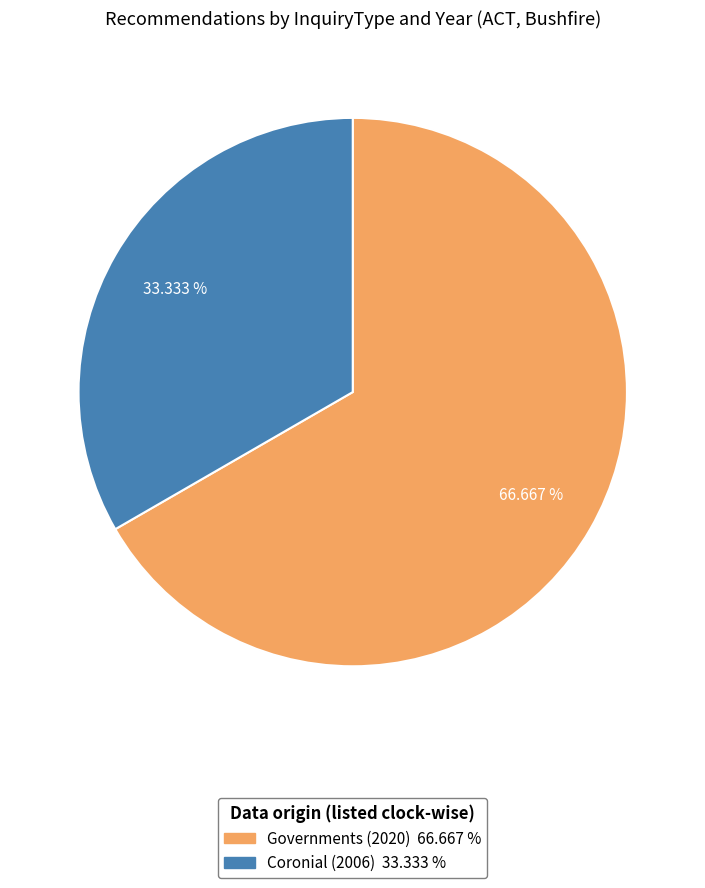

Is there any slice that represents more than half of the pie?

Yes